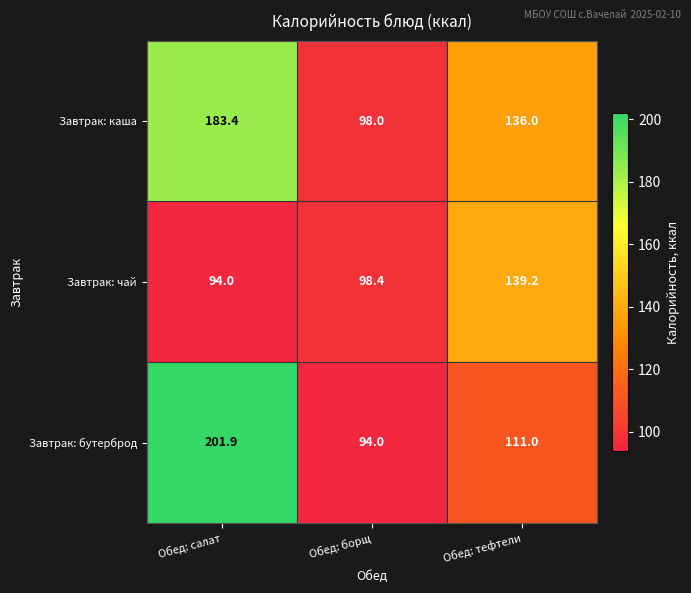

Reading left to right, extract all data points from this chart.

Завтрак: каша: Обед: салат=183.4	Обед: борщ=98.0	Обед: тефтели=136.0
Завтрак: чай: Обед: салат=94.0	Обед: борщ=98.4	Обед: тефтели=139.2
Завтрак: бутерброд: Обед: салат=201.9	Обед: борщ=94.0	Обед: тефтели=111.0